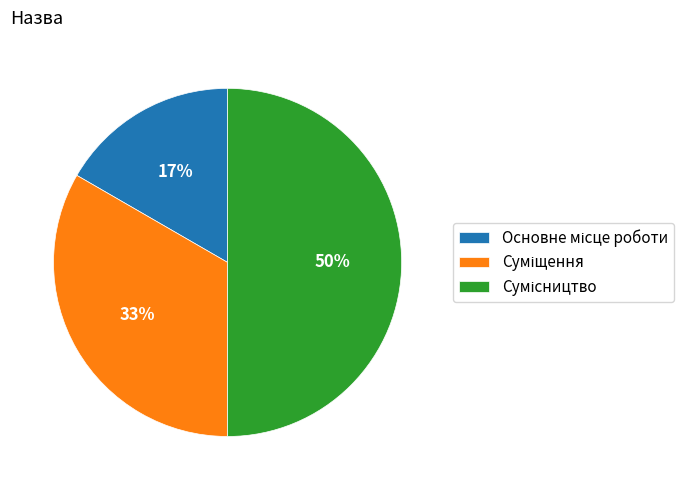

To the nearest percent, what is the difference between the largest and smallest slice percentages?

33%